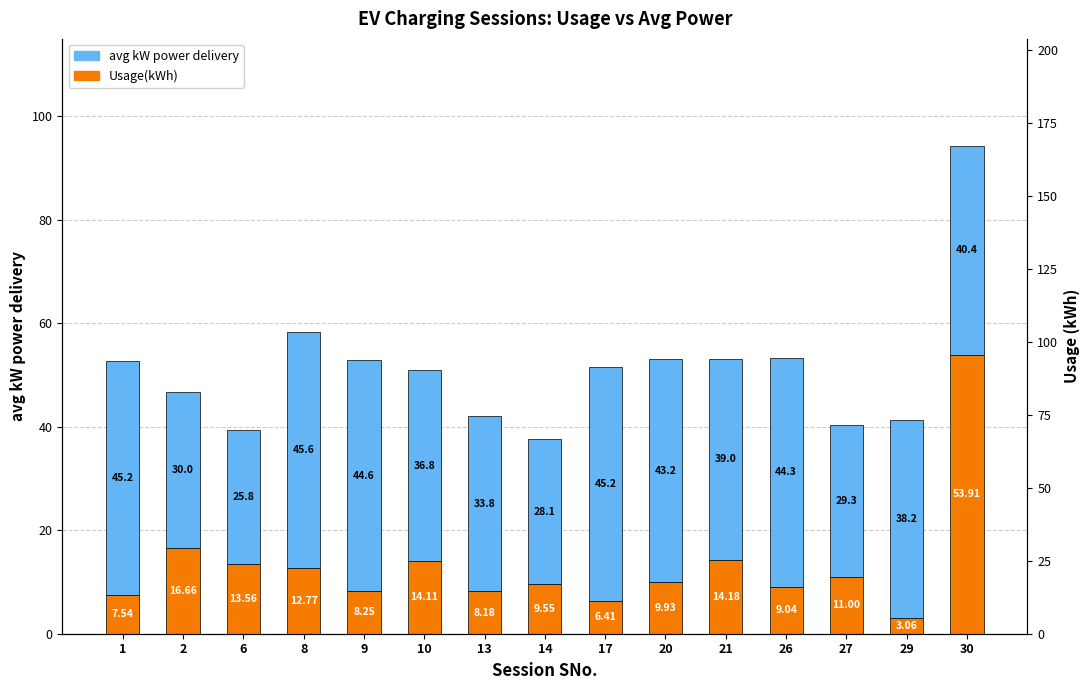

How many bars are there in total?

30